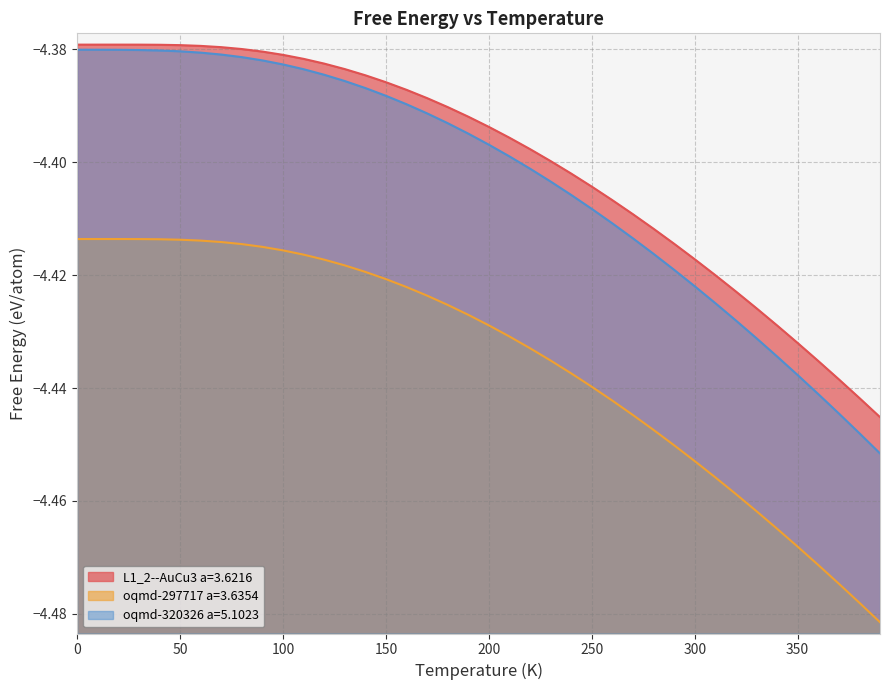

What is the smallest value displayed?

-4.5